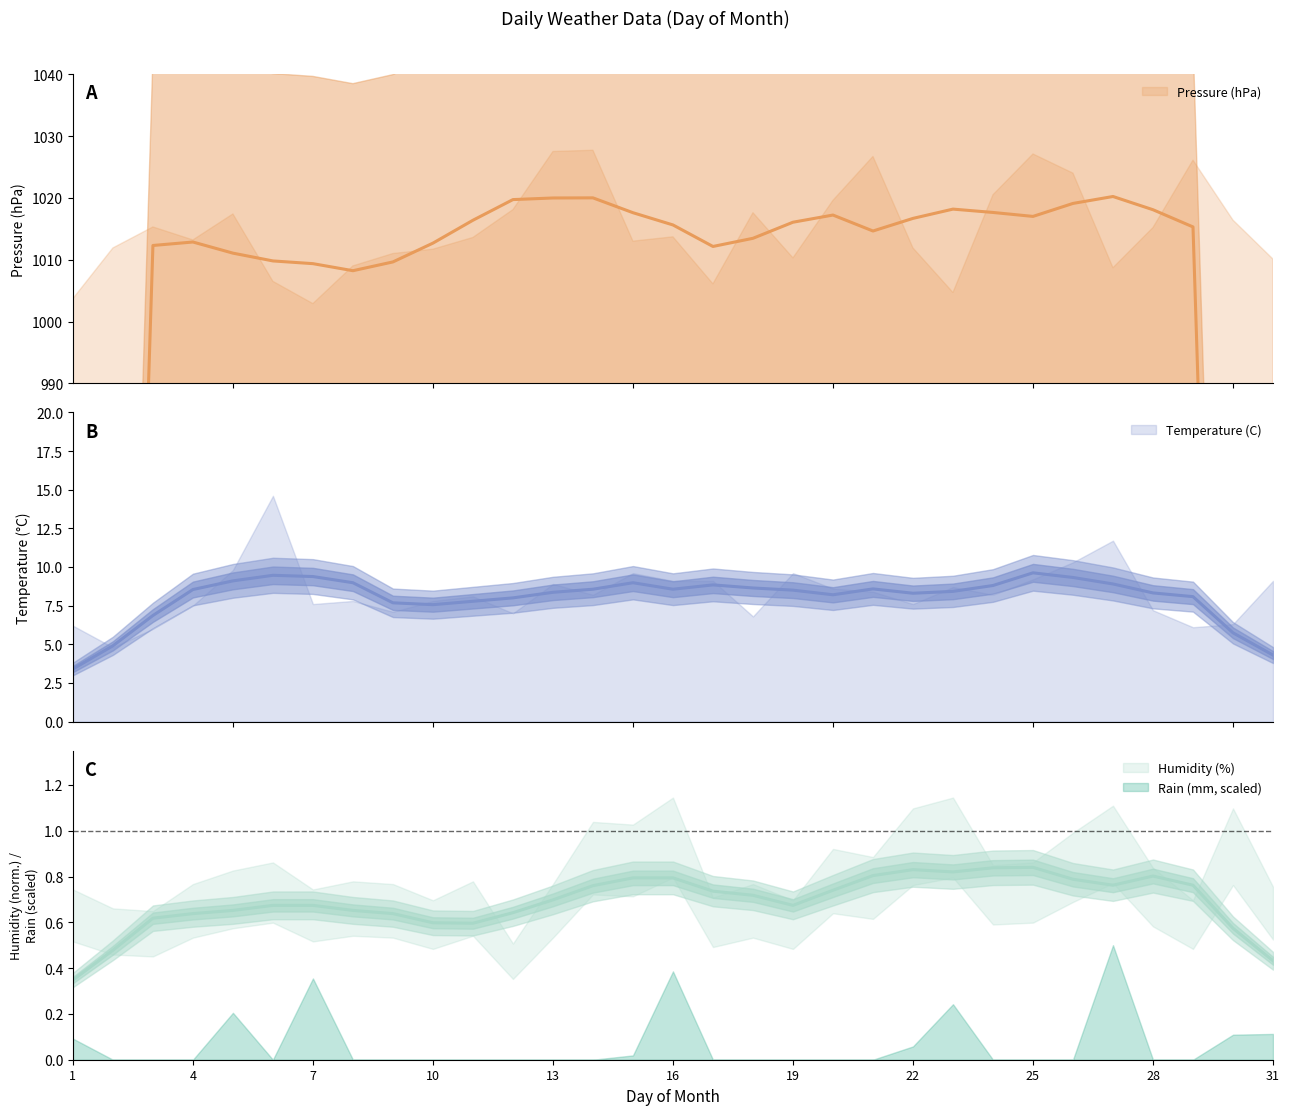

What is the sum of all Rain (mm) values?

121.8